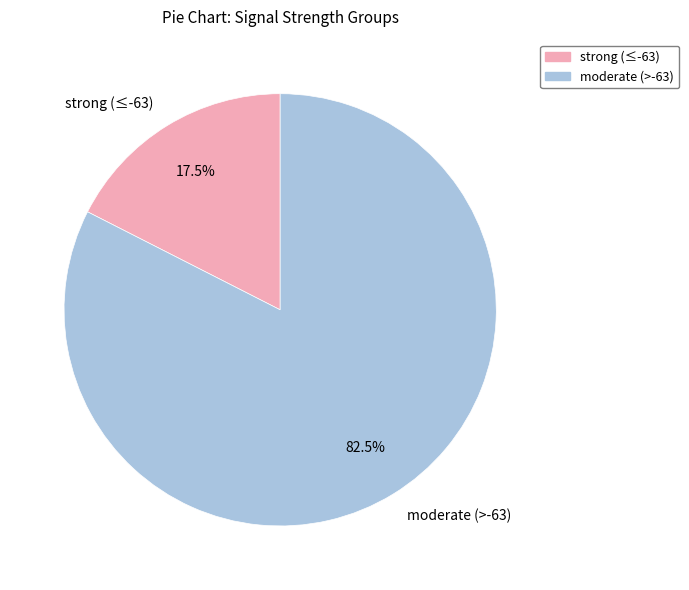

Rank the categories by value from highest to lowest.

moderate (>-63), strong (≤-63)